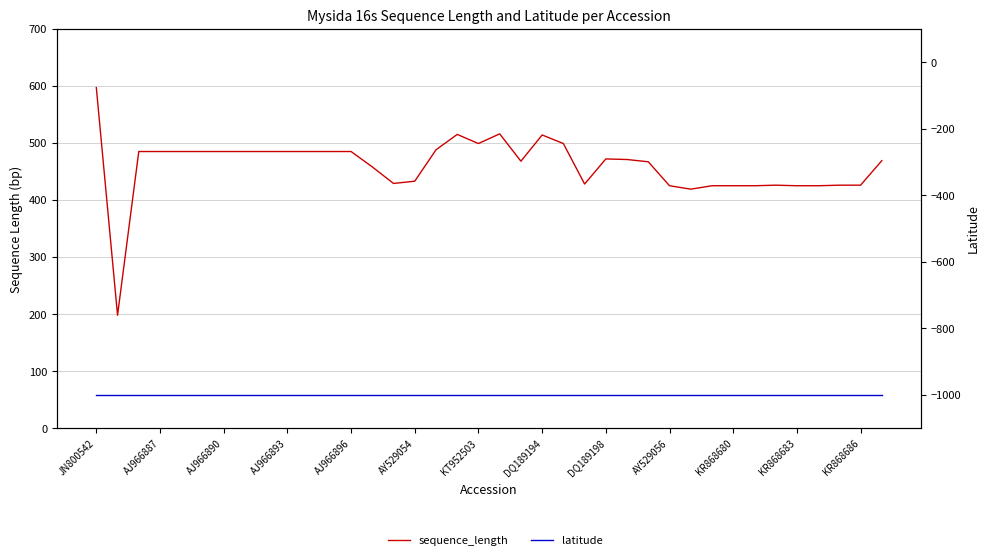

Is it true that sequence_length equals 309 at DQ189194?

False